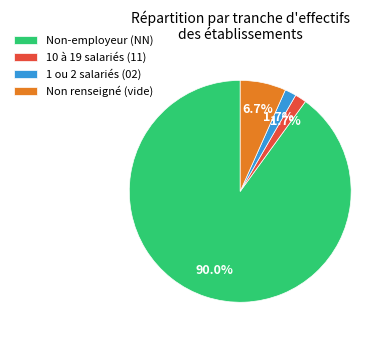

Do 1 ou 2 salariés (02) and Non-employeur (NN) together represent more than half of the pie?

Yes